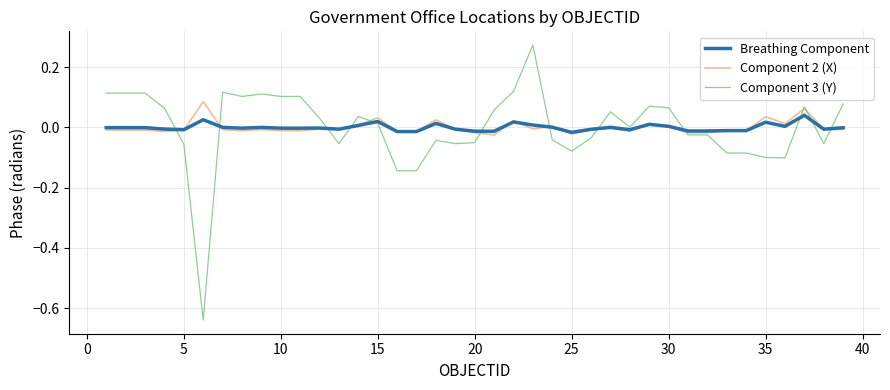

List the series in order of their peak value, highest first.

Component 3 (Y), Component 2 (X), Breathing Component